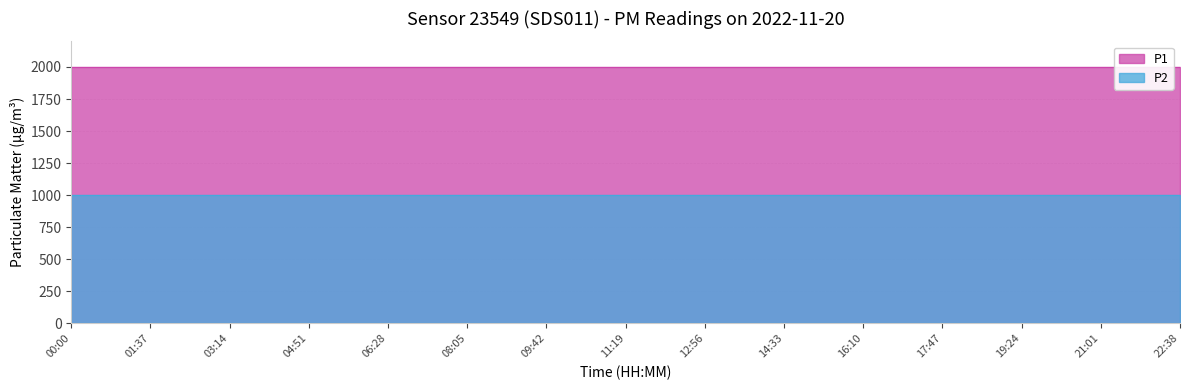

True or false: P1 and P2 cross at least once.

False